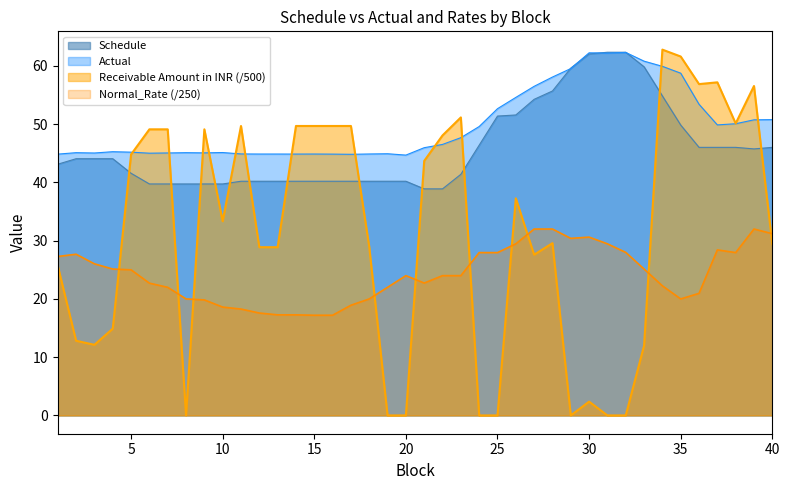

Rank the categories by Schedule value from highest to lowest.

31, 32, 30, 33, 29, 28, 34, 27, 26, 25, 35, 24, 36, 37, 38, 40, 39, 2, 3, 4, 1, 5, 23, 11, 12, 13, 14, 15, 16, 17, 18, 19, 20, 6, 7, 8, 9, 10, 21, 22